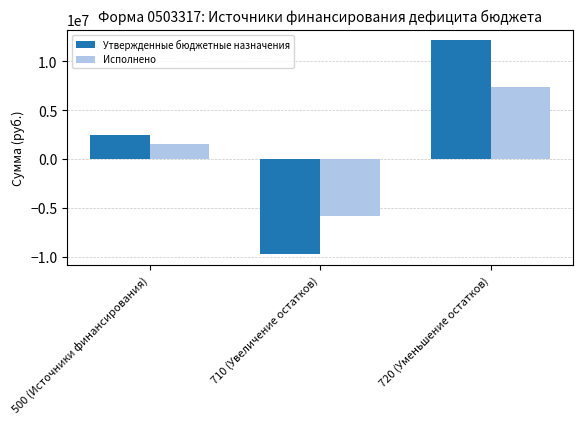

List the series in order of their overall mean, lowest first.

Исполнено, Утвержденные бюджетные назначения